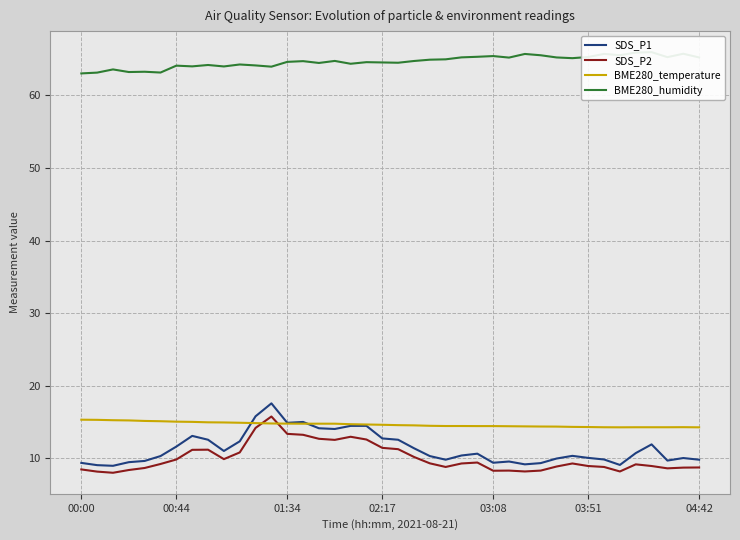

Which category has the highest value in the BME280_temperature series?

00:00